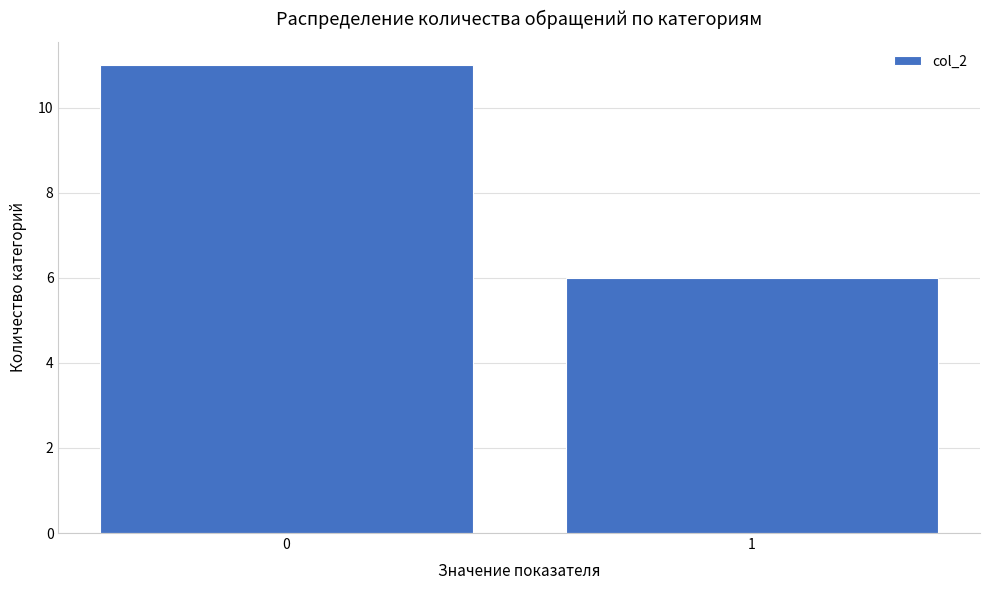

Reading right to left, transcribe all the data shown in this chart.

6	11